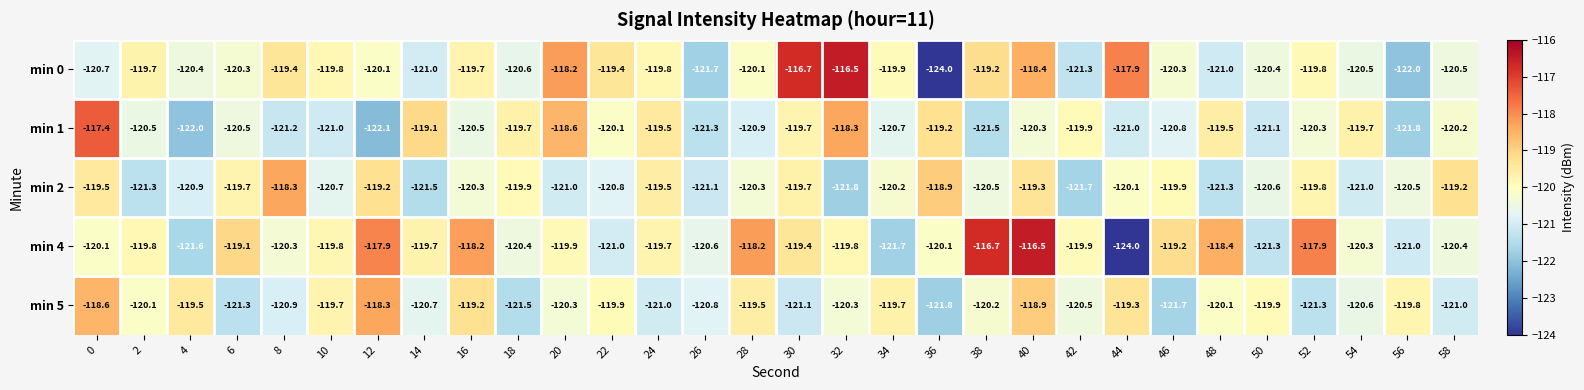

Between 30 and 34, which series saw the biggest shift?

min 0